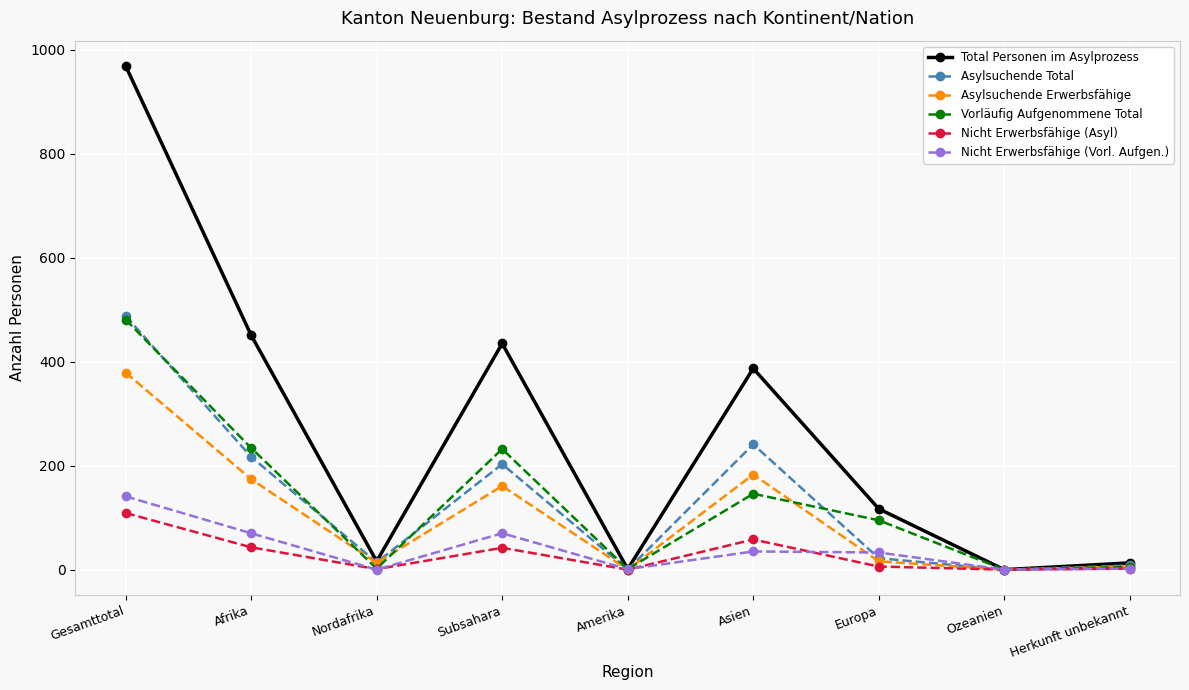

Where is the first local maximum for Asylsuchende Total?

Subsahara